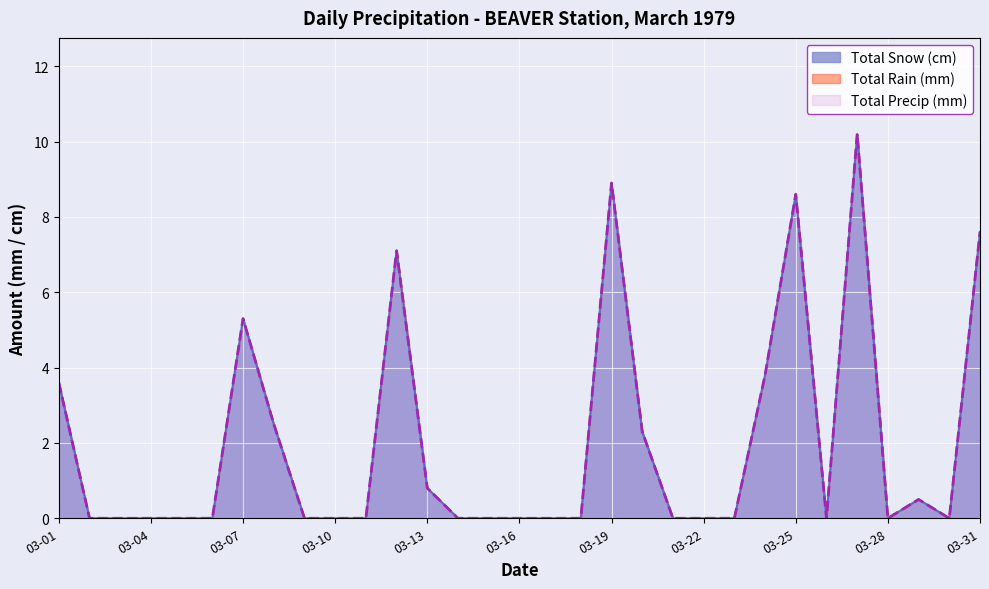

Which series has the largest range (max minus min)?

Total Snow (cm)